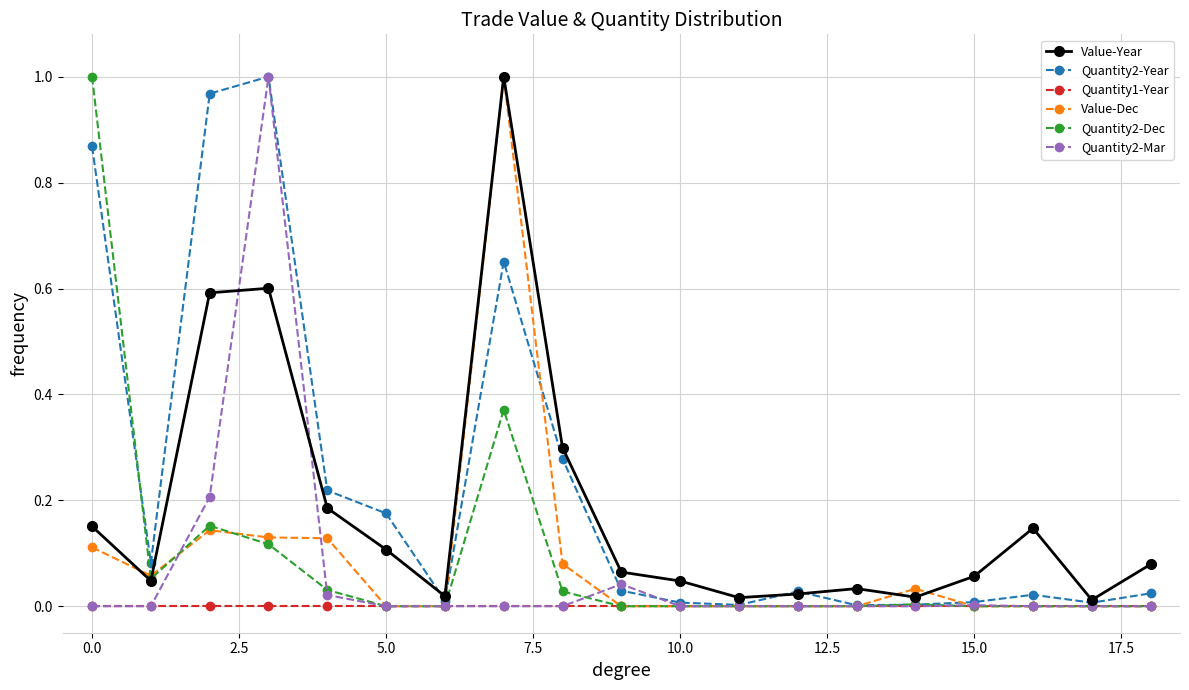

Which series has the largest total across all categories?

Quantity2-Year